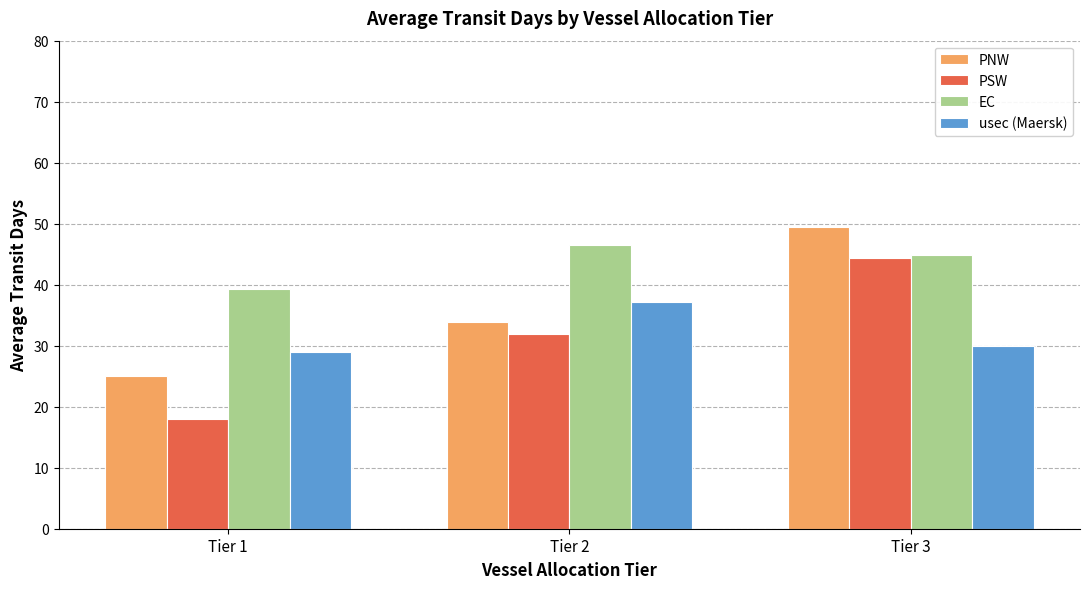

Rank the series at Tier 2 from highest to lowest value.

EC, usec (Maersk), PNW, PSW